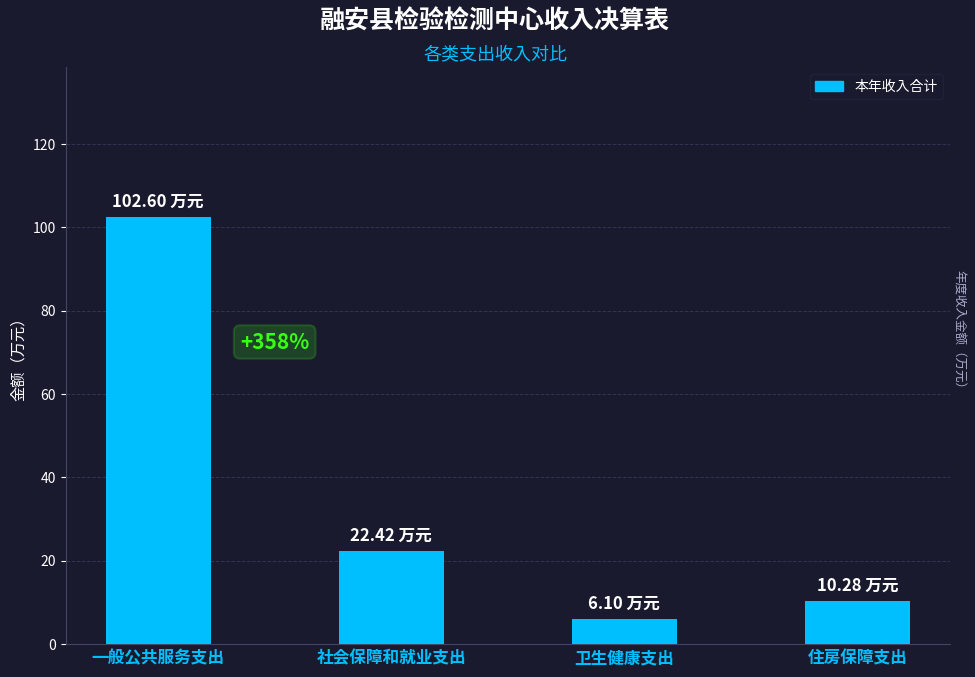

The value at 社会保障和就业支出 is 22.4. True or false?

True